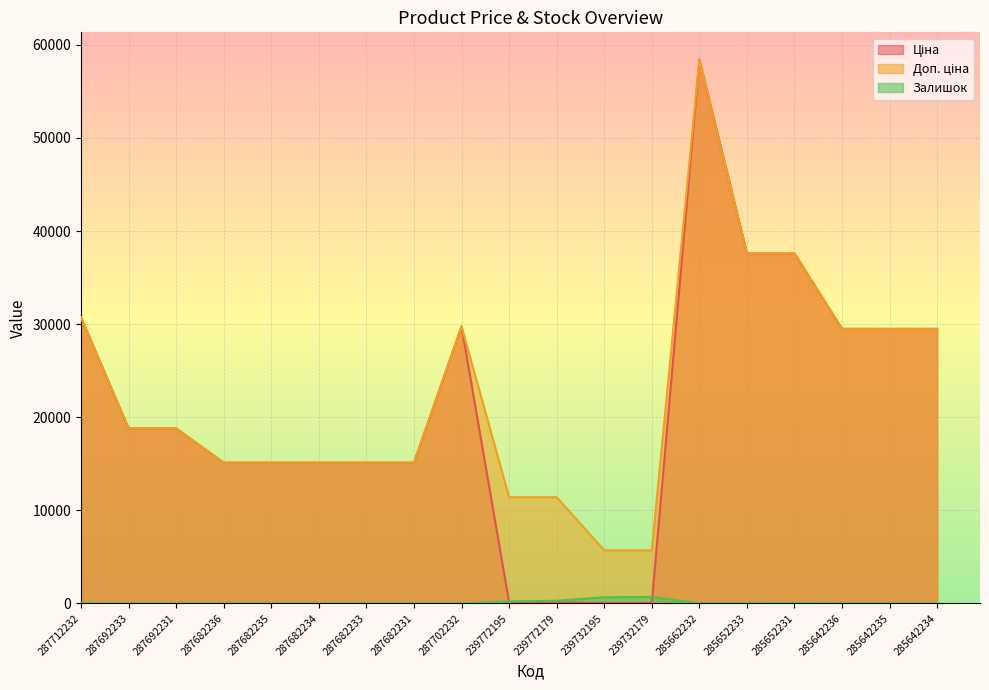

What is the difference between the Доп. ціна values at 285652231 and 287702232?

7846.4